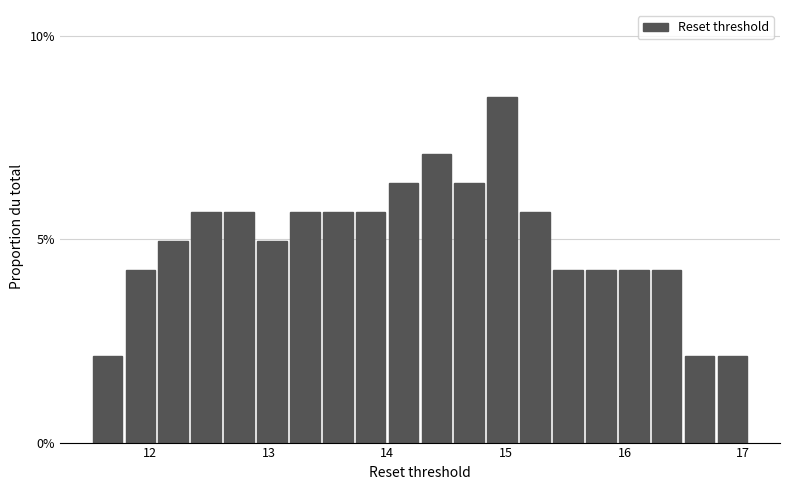

Around what value on the x-axis is the tallest bar? Give the approximate position of its centre, as read against the axis.

15.0